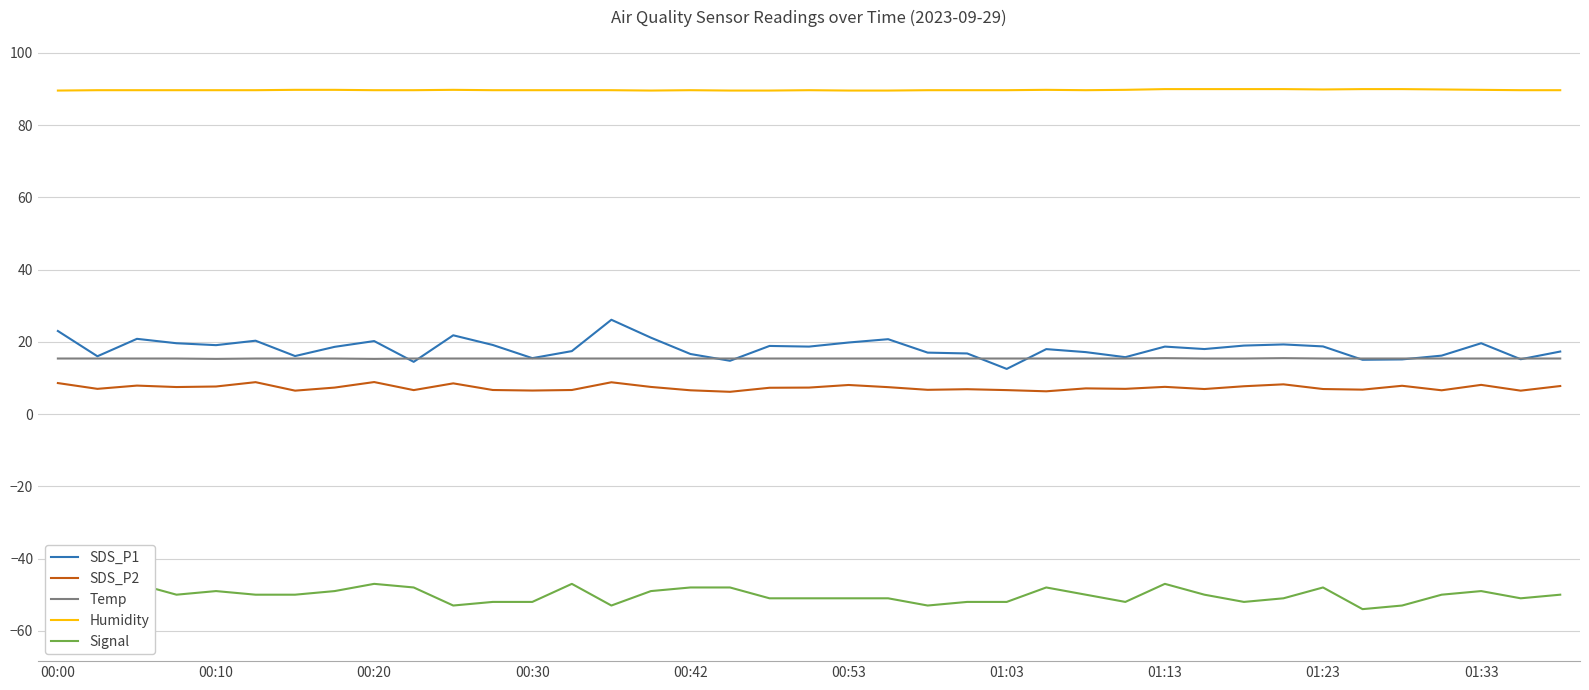

The Humidity series shows 89.7 at 00:42. True or false?

True